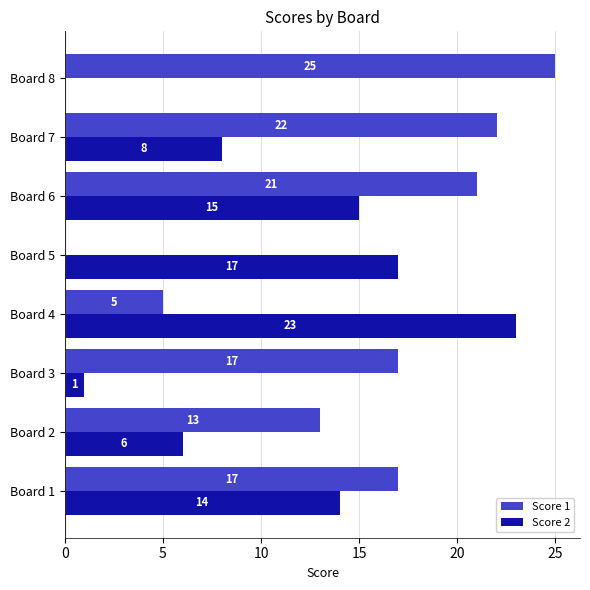

The value of Score 2 at Board 7 is 13. True or false?

False